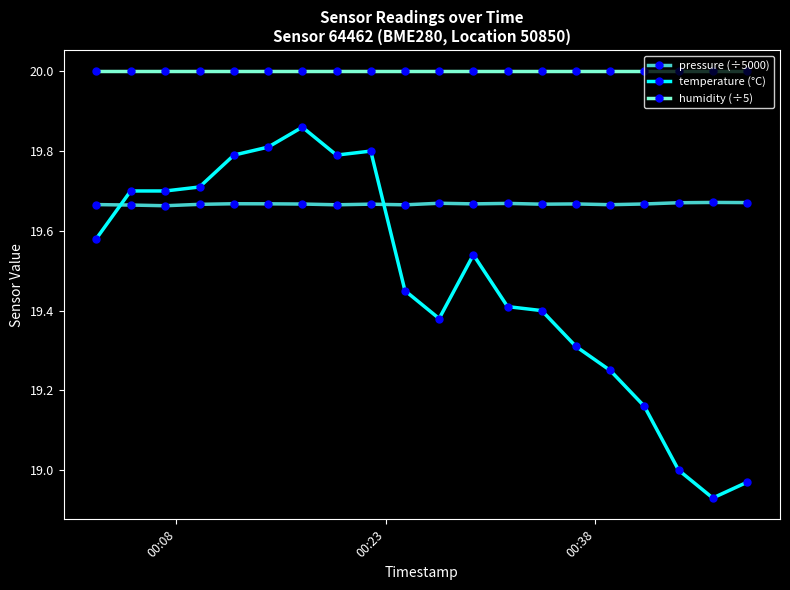

Which series has the largest total across all categories?

humidity (÷5)